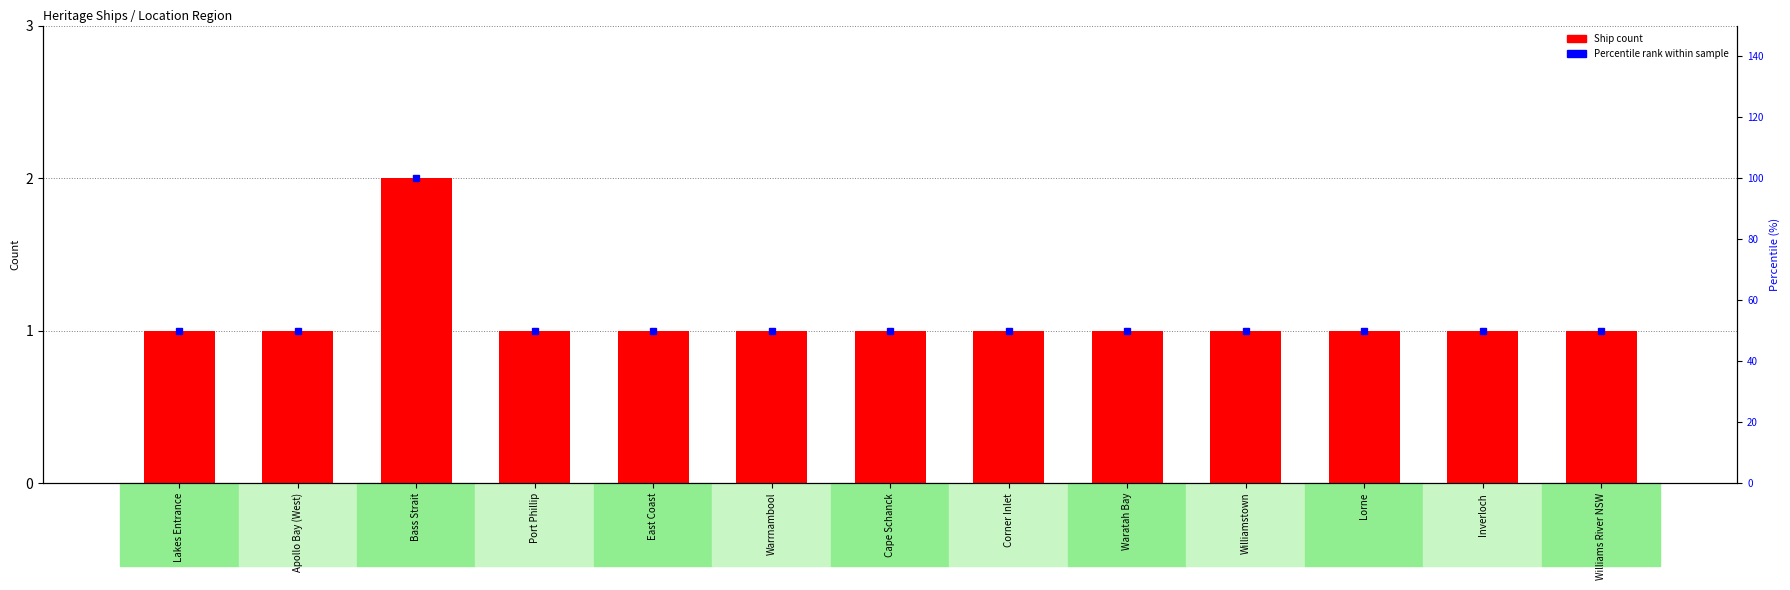

Reading right to left, extract all data points from this chart.

Williams River NSW=1	Inverloch=1	Lorne=1	Williamstown=1	Waratah Bay=1	Corner Inlet=1	Cape Schanck=1	Warrnambool=1	East Coast=1	Port Phillip=1	Bass Strait=2	Apollo Bay (West)=1	Lakes Entrance=1